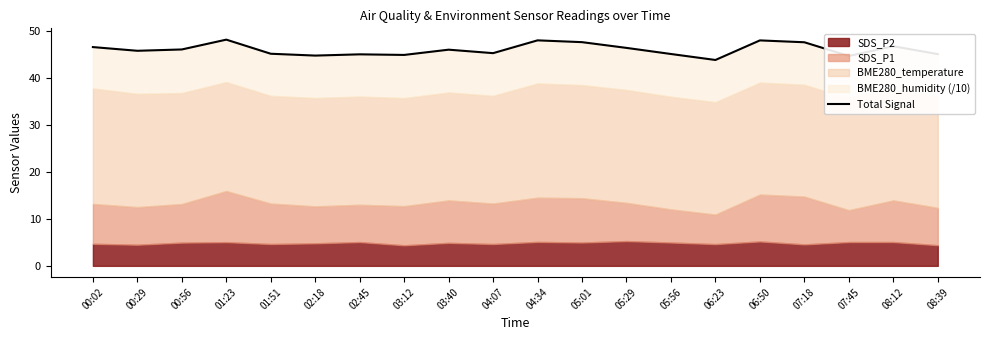

Which category has the lowest value across all series?

06:23